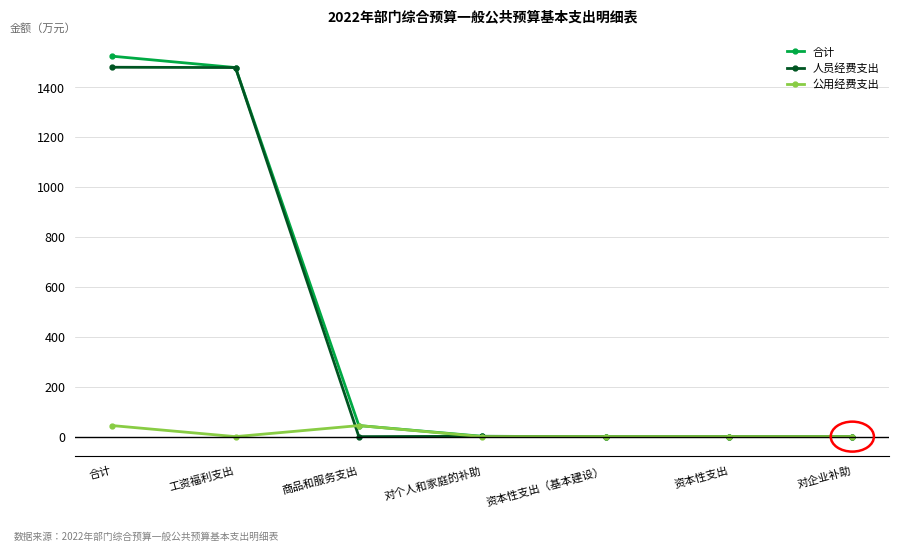

Rank the series by their maximum value, from lowest to highest.

公用经费支出, 人员经费支出, 合计